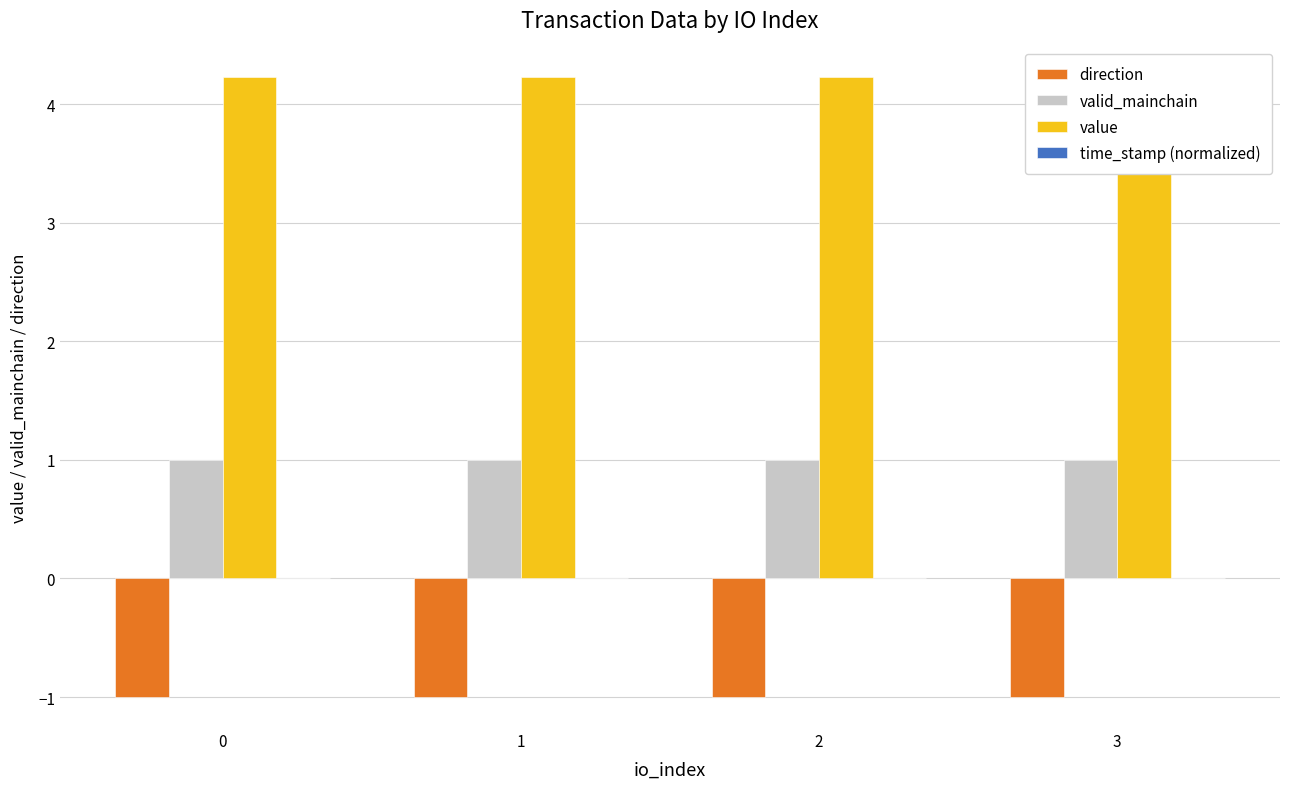

Which series has the largest range (max minus min)?

direction